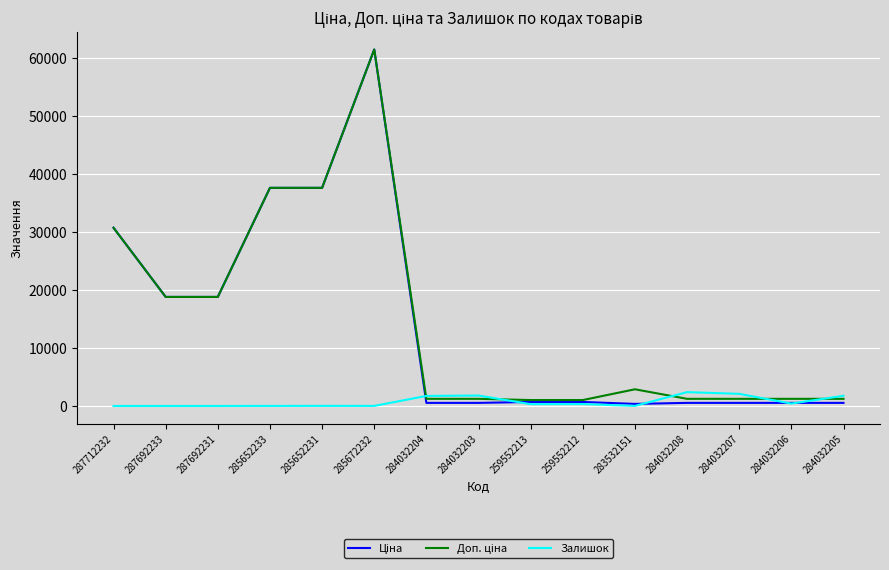

What is the greatest value displayed?

61434.3